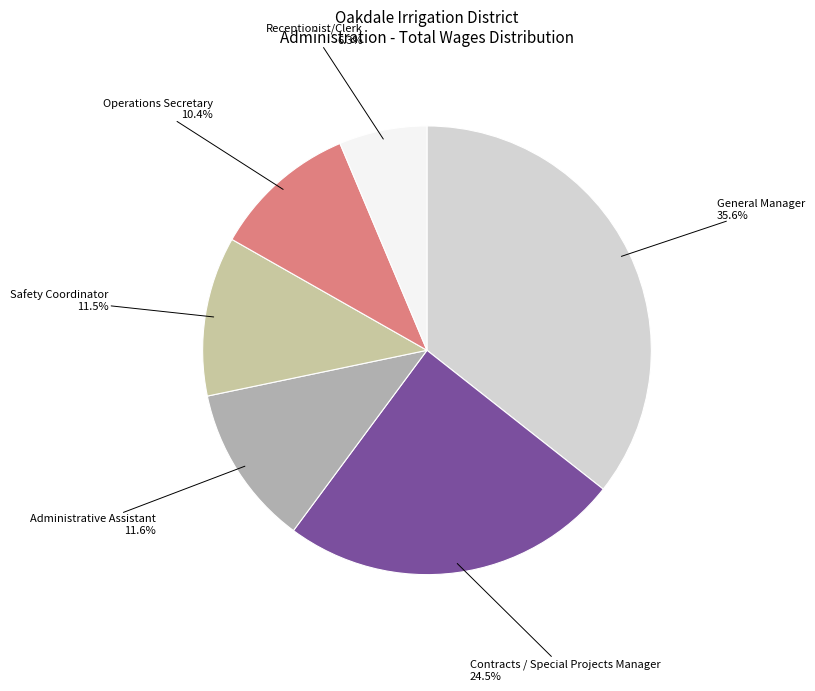

What is the smallest slice in the pie chart?

Receptionist/Clerk